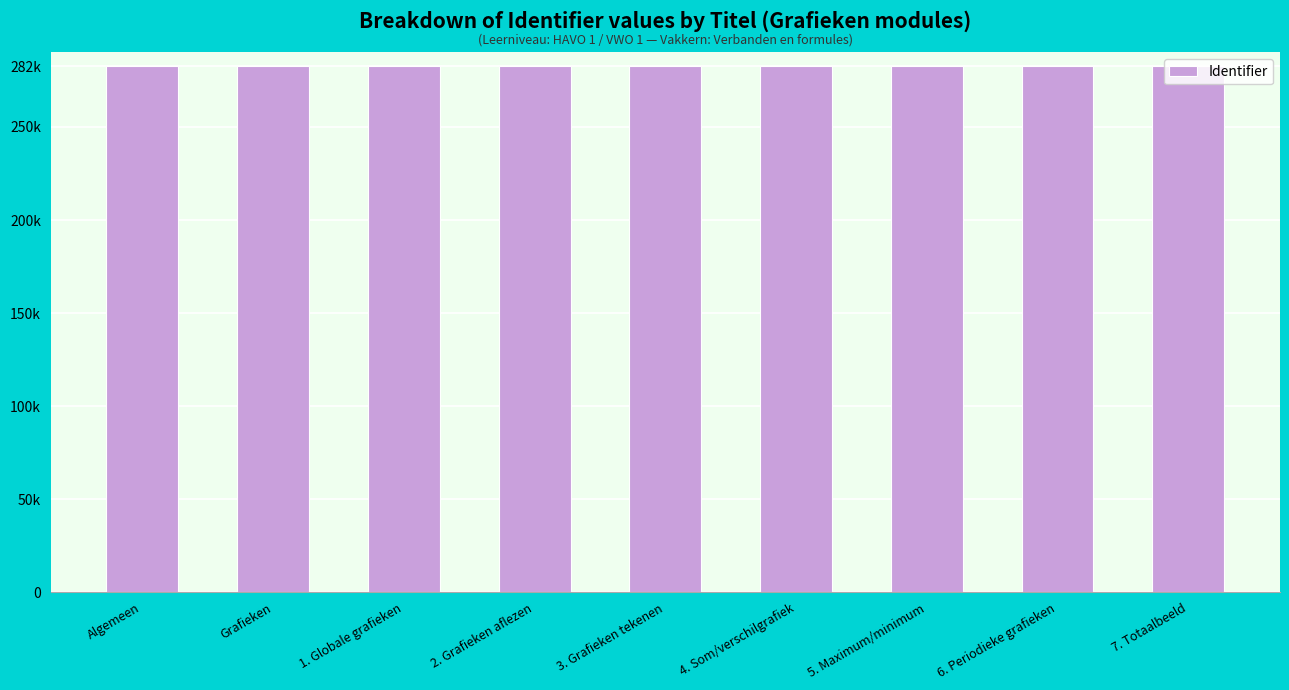

Does the chart contain any negative values?

No